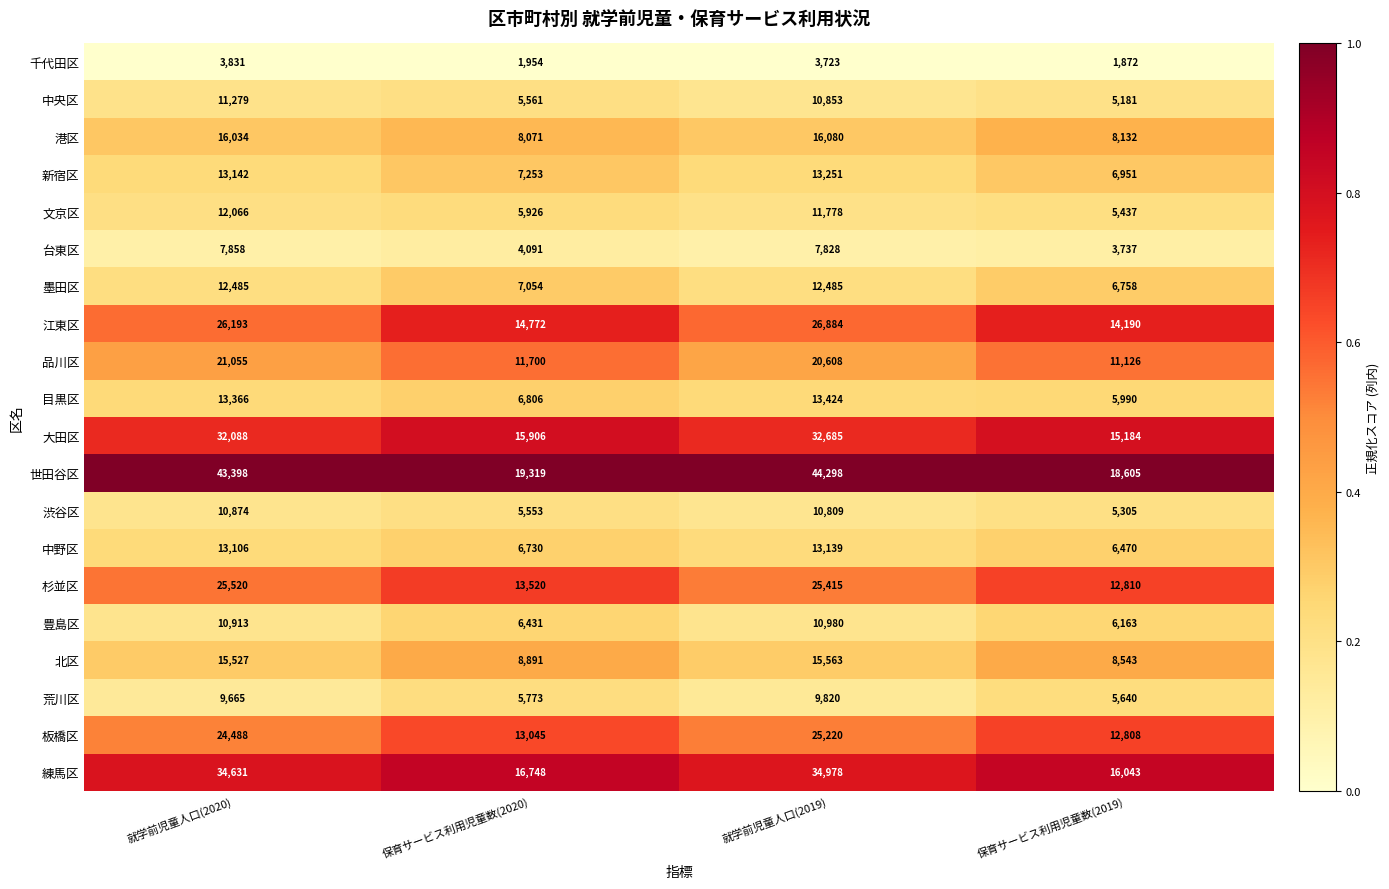

True or false: 練馬区 has a value of 55928 at 就学前児童人口(2020).

False